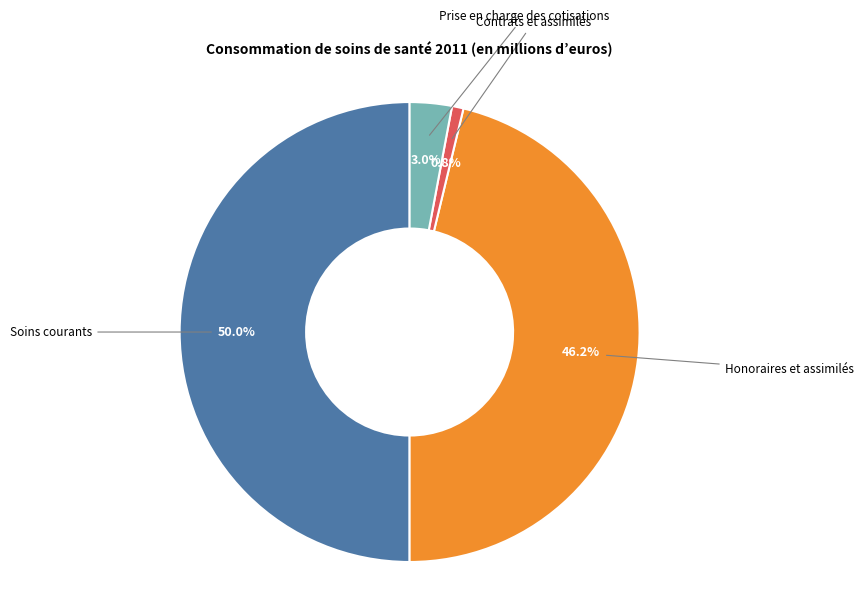

True or false: Honoraires et assimilés accounts for 46% of the total.

True